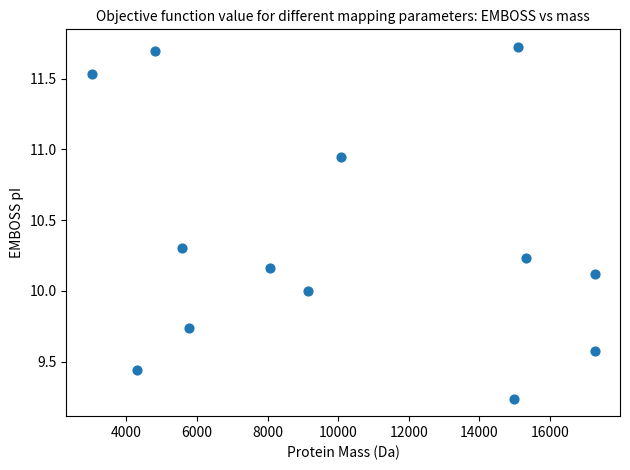

What is the range of X values (max minus min)?

14257.6